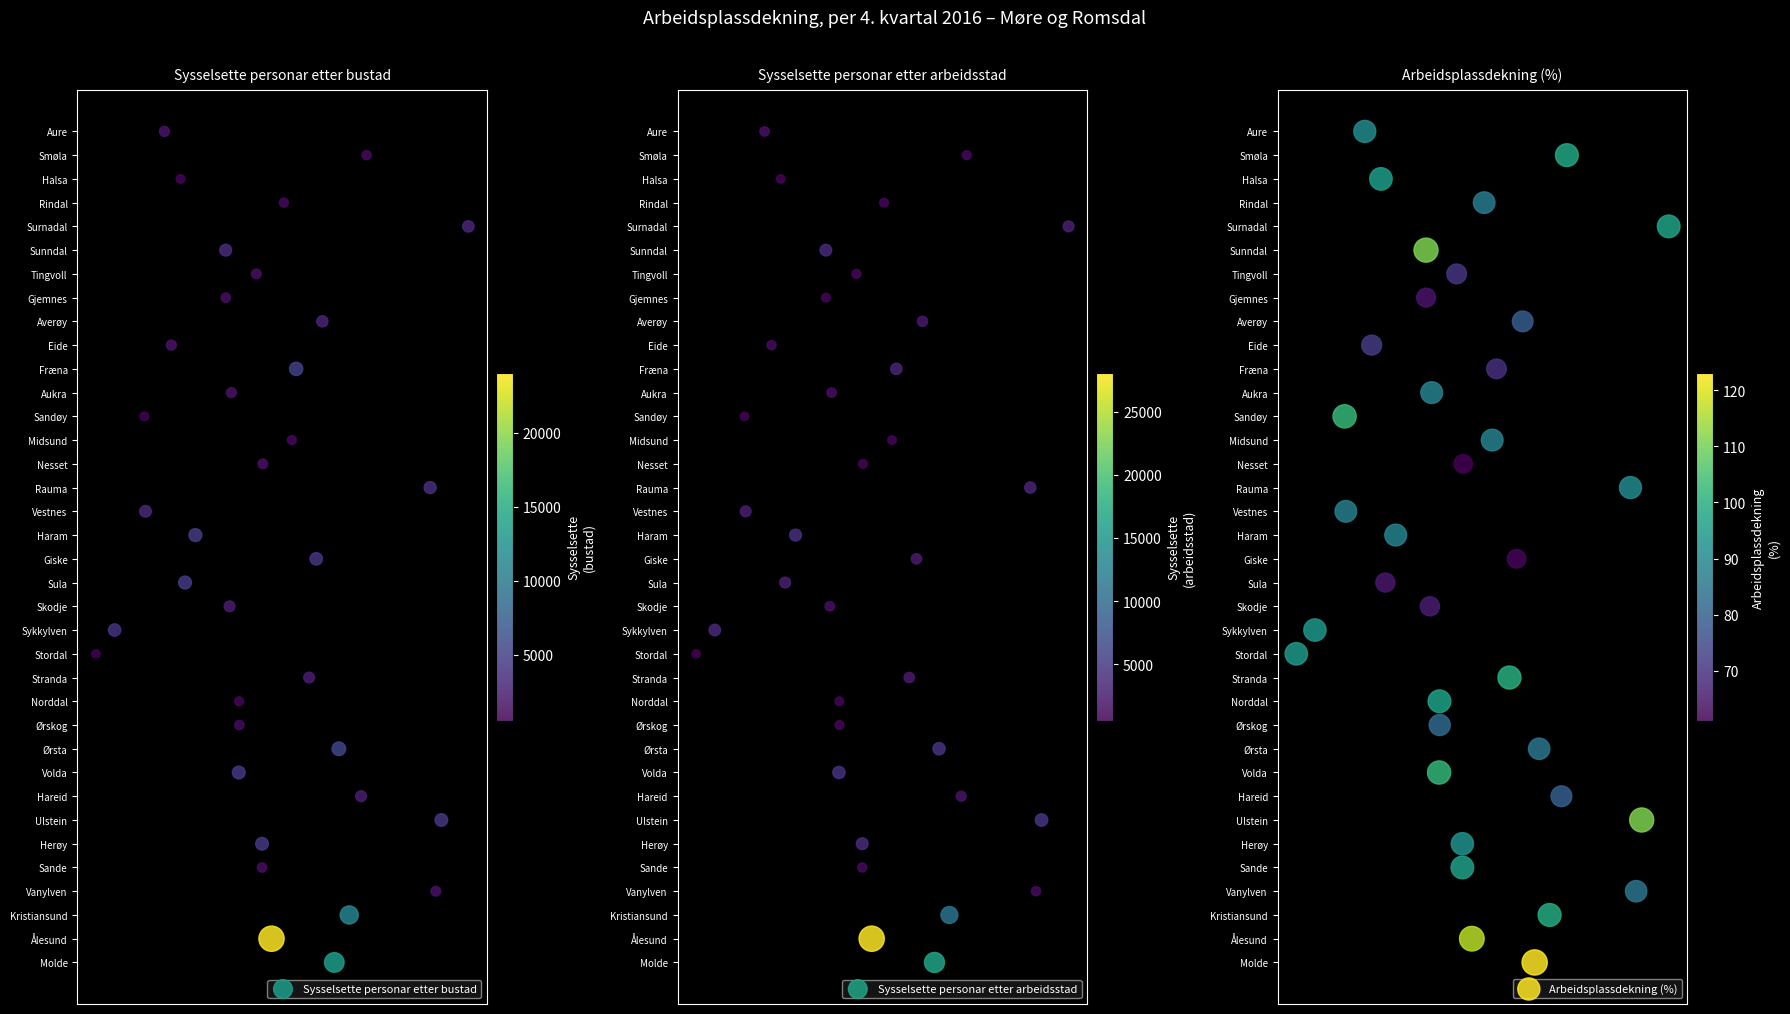

At how many categories does at least one series exceed 0?

35